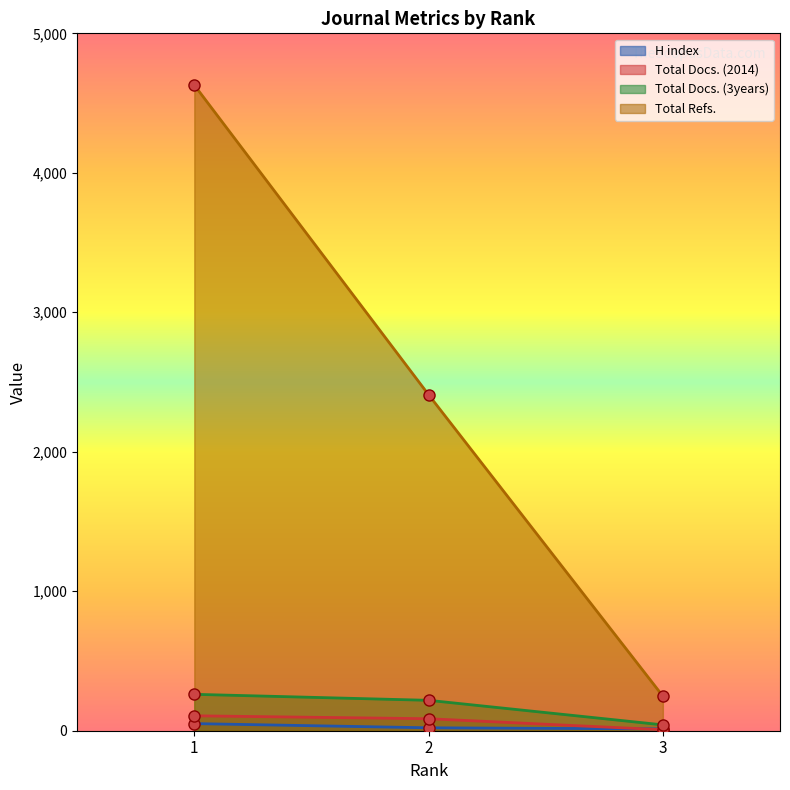

What is the spread (max minus min) of values at 2?

2388